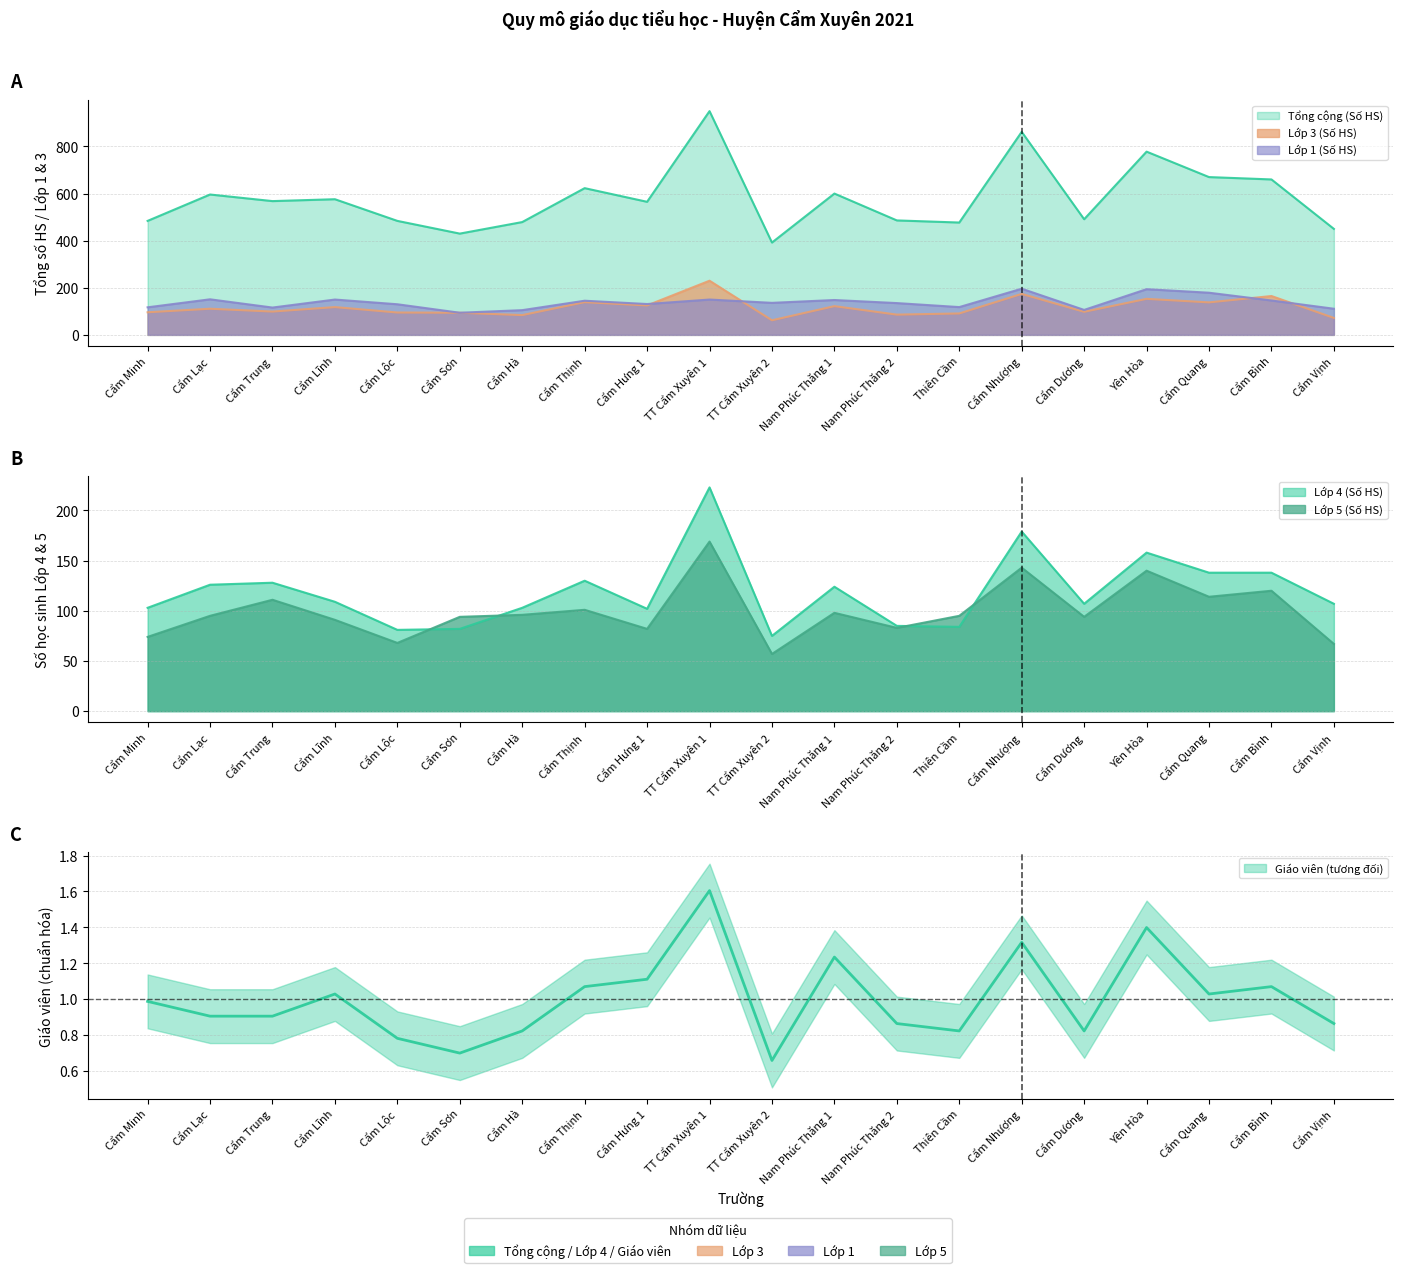

The Lớp 4 (Số HS) series shows 108.0 at Cẩm Sơn. True or false?

False